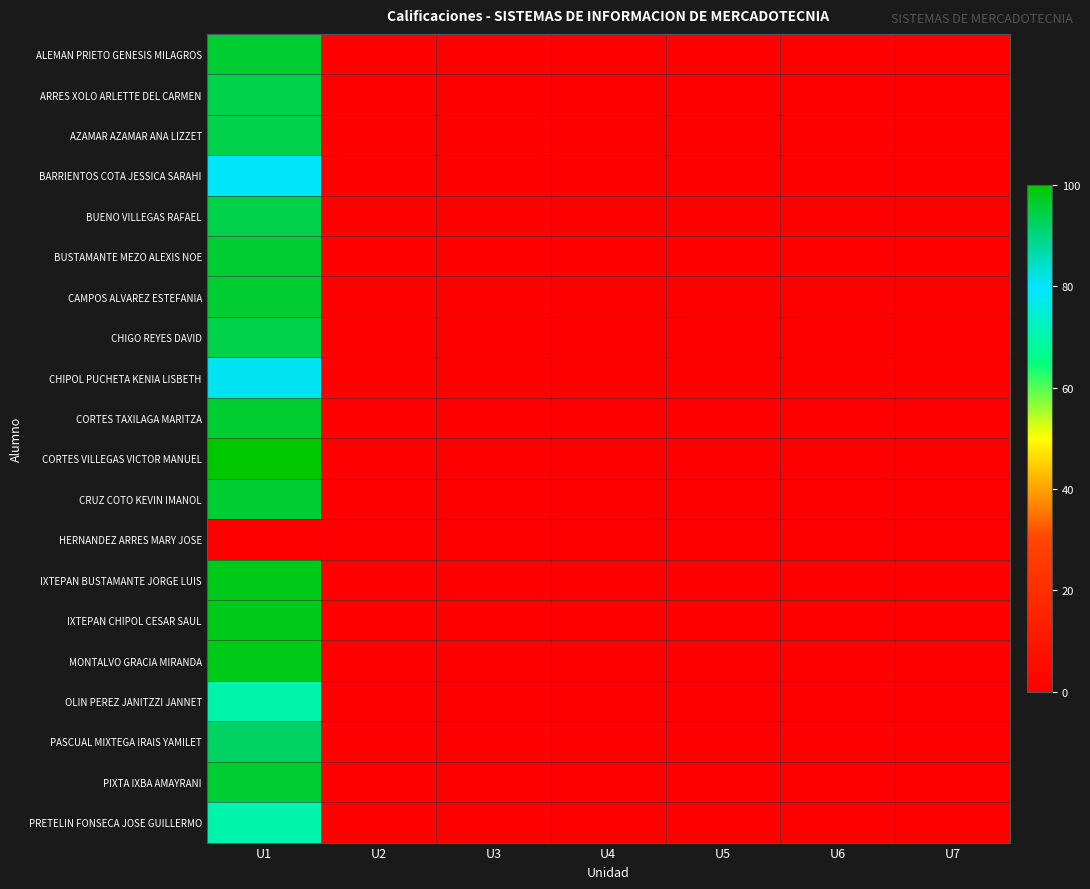

What is the difference between the maximum and minimum values in the PIXTA IXBA AMAYRANI series?

96